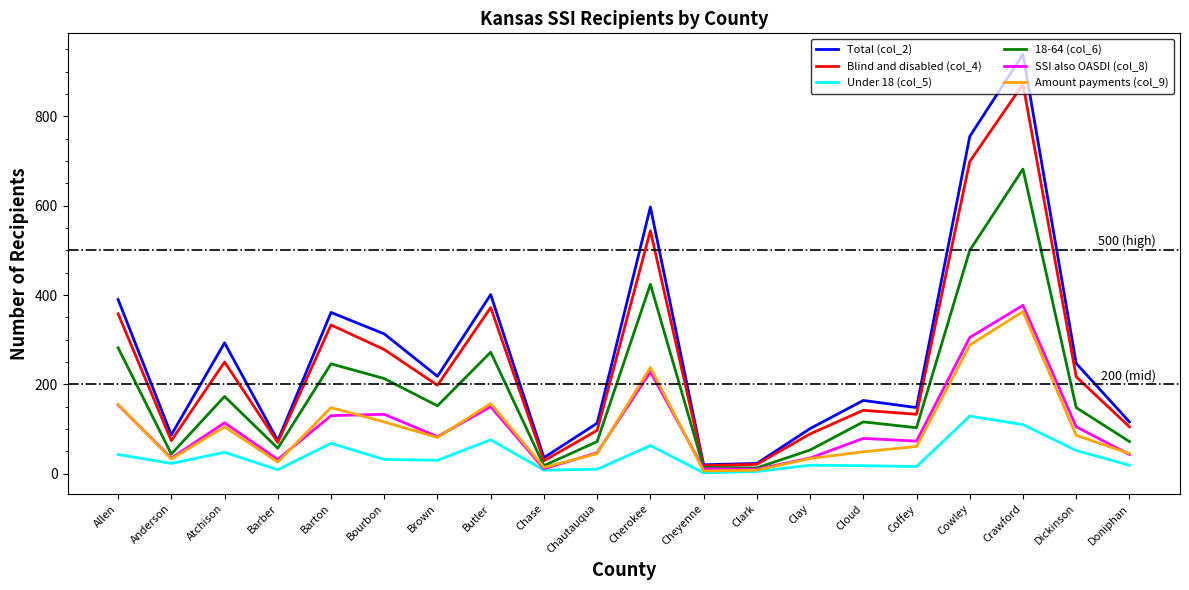

At which label does Blind and disabled (col_4) reach its peak?

Crawford